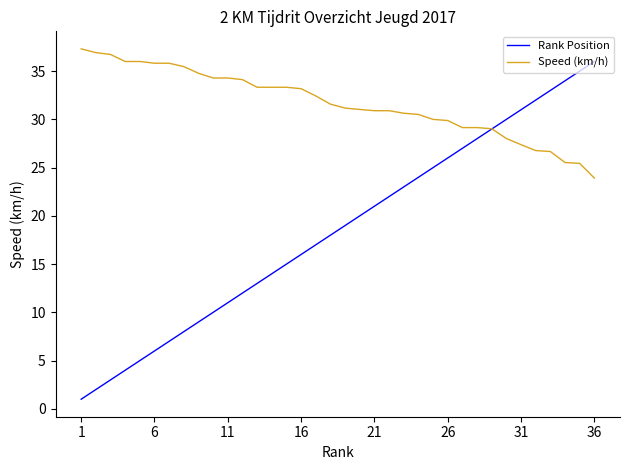

Does the chart have visible grid lines?

No